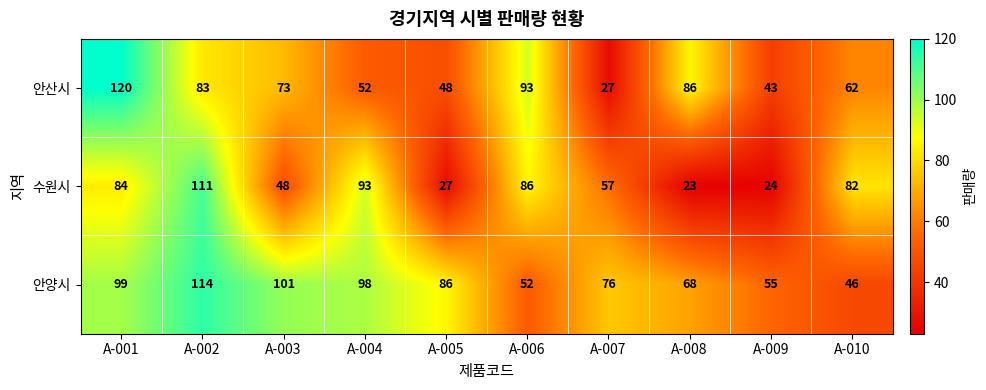

List the series in order of their peak value, lowest first.

수원시, 안양시, 안산시